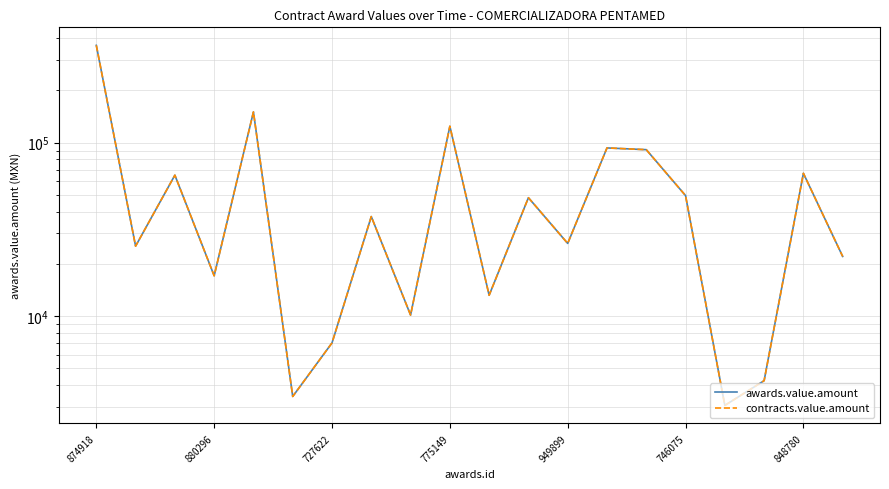

Which category has the lowest value in the contracts.value.amount series?

16